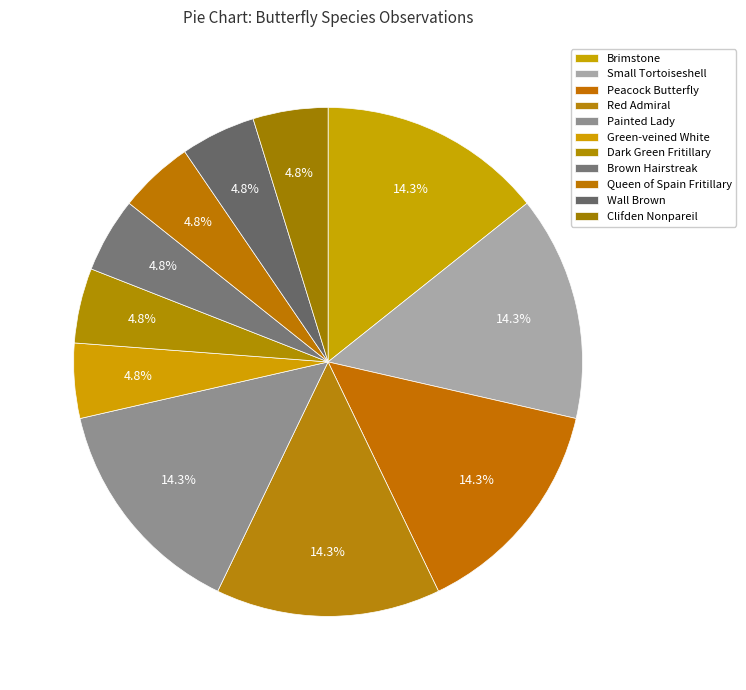

How many slices are in this pie chart?

11